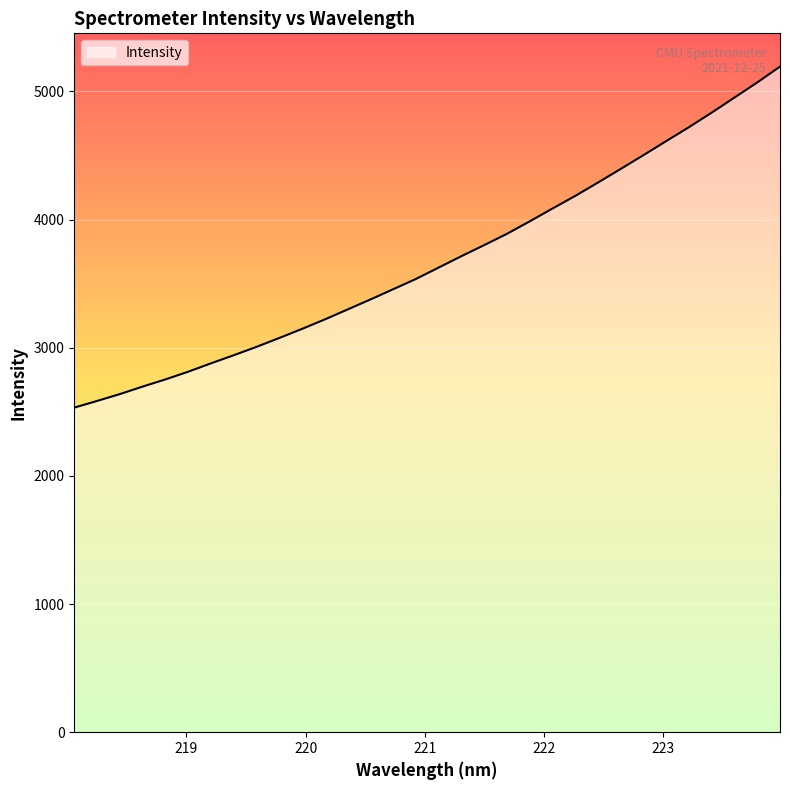

True or false: there are more than 0 points higher than both neighbors.

False